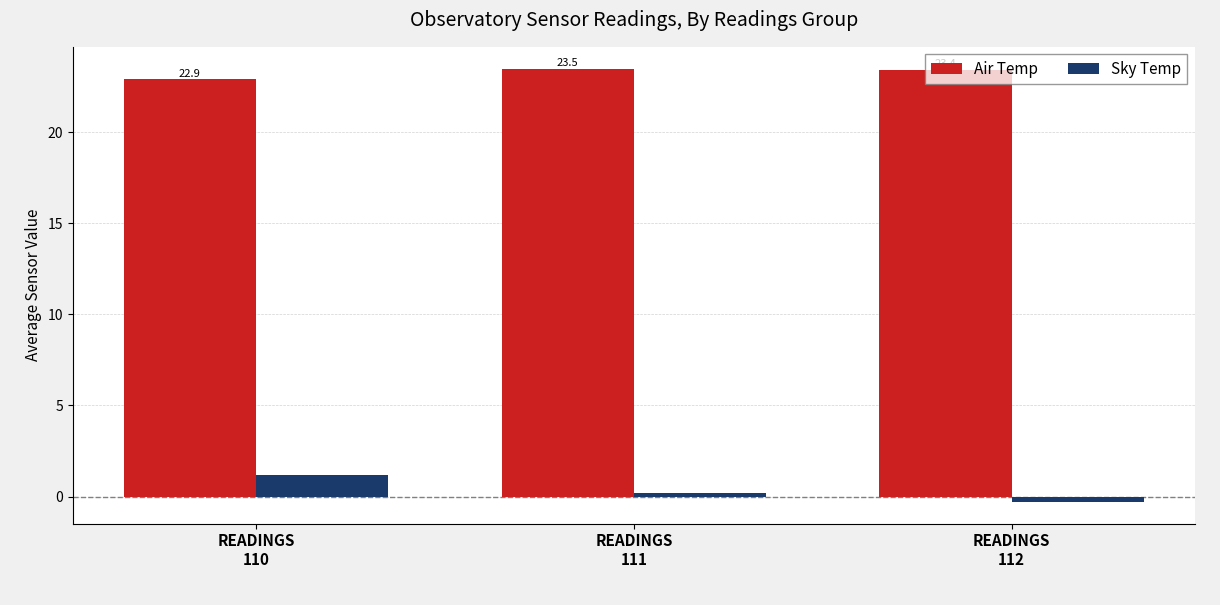

Does the chart contain any negative values?

Yes